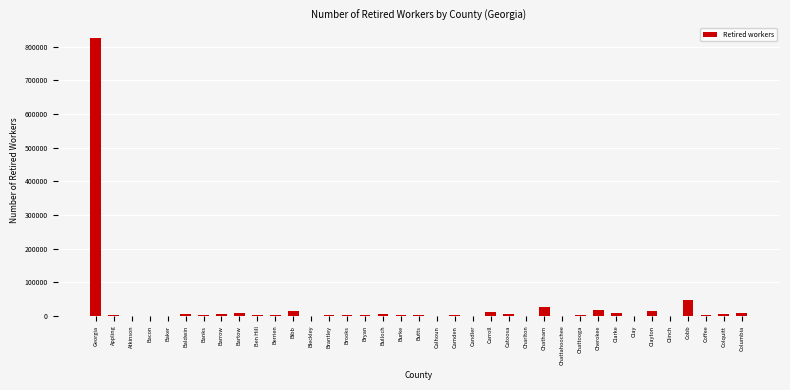

Where is the data nearest to the value 412441?

Cobb